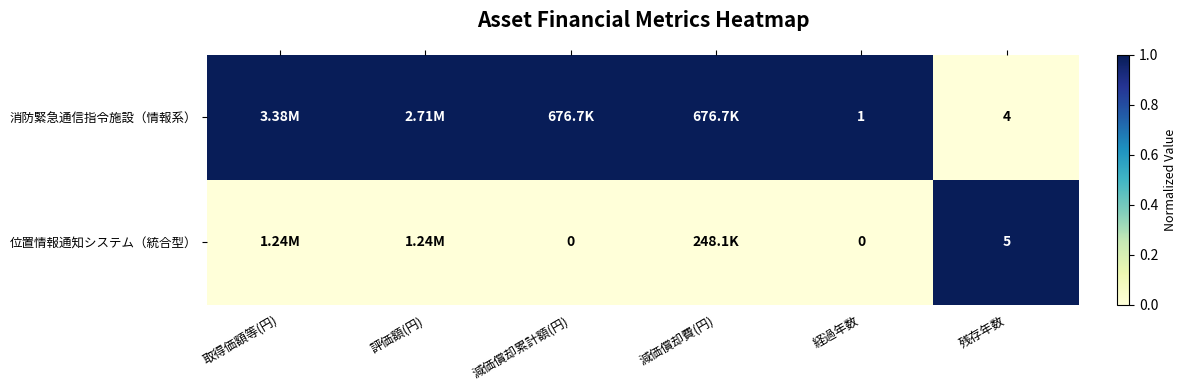

Which has a higher value, 残存年数 or 評価額(円)?

評価額(円)